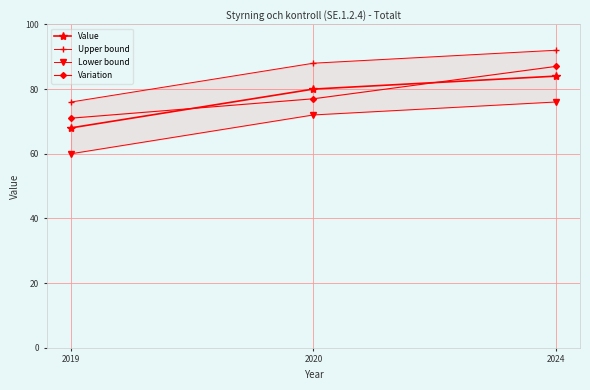

How many data points in Lower bound are less than 72?

1